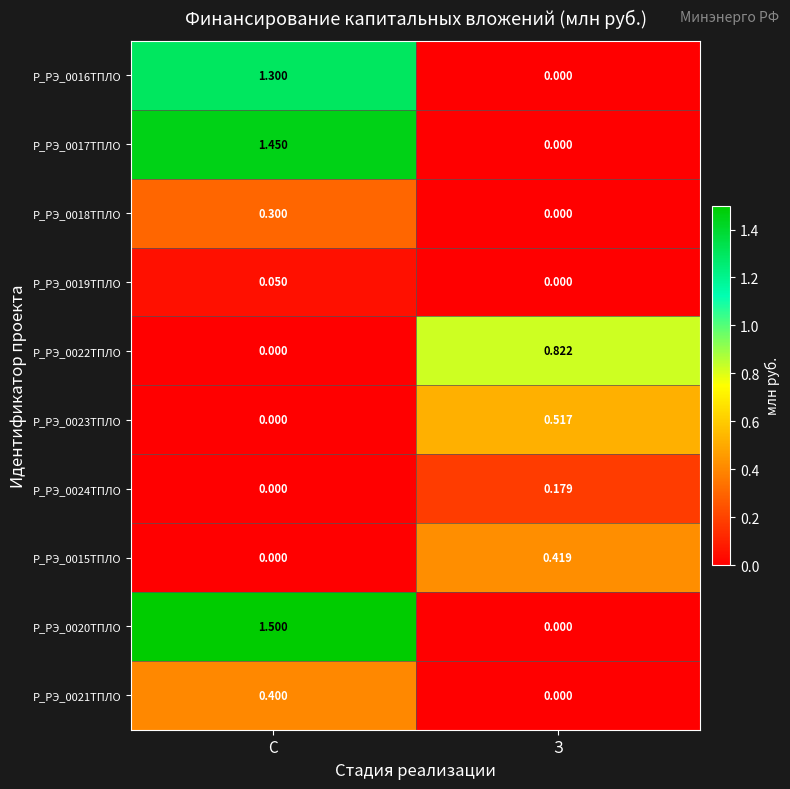

Is the value of Р_РЭ_0023ТПЛО at З greater than the value of Р_РЭ_0021ТПЛО at С?

Yes